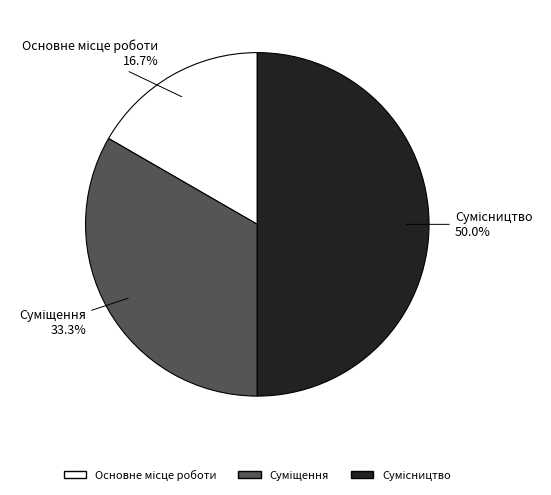

To the nearest percent, what portion does Основне місце роботи represent?

17%